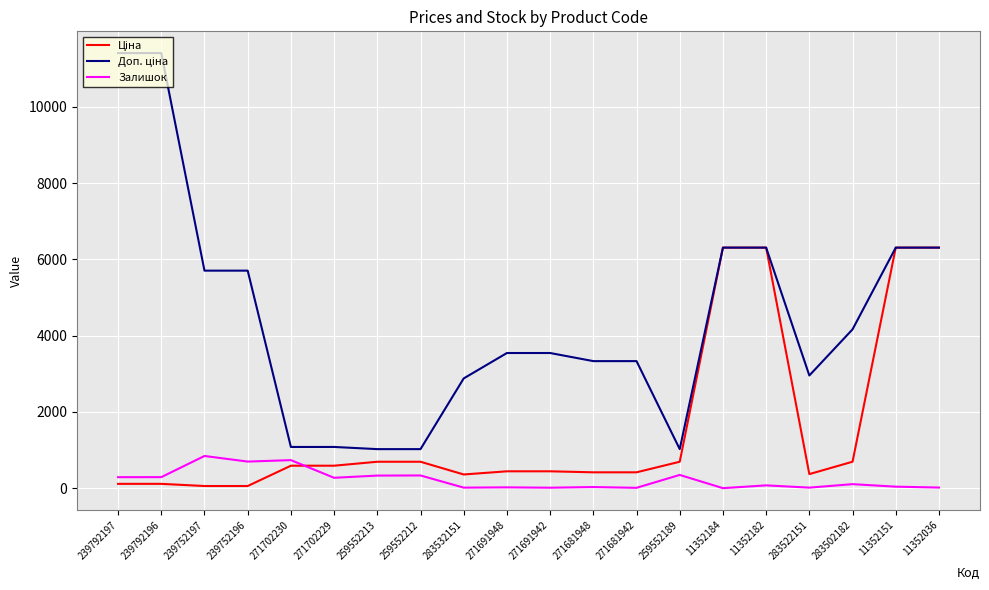

What is the difference between the second highest and minimum values in the Залишок series?

735.0